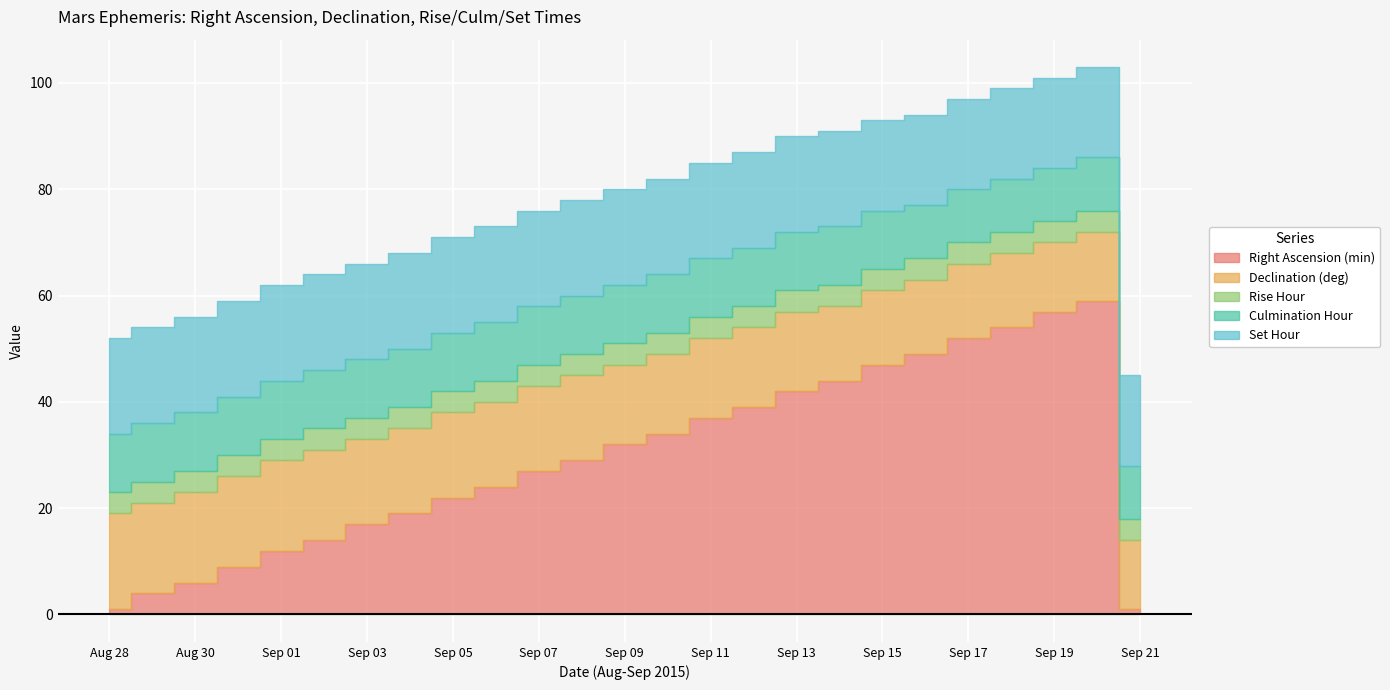

What is the difference between the maximum and minimum values in the Right Ascension (min) series?

58